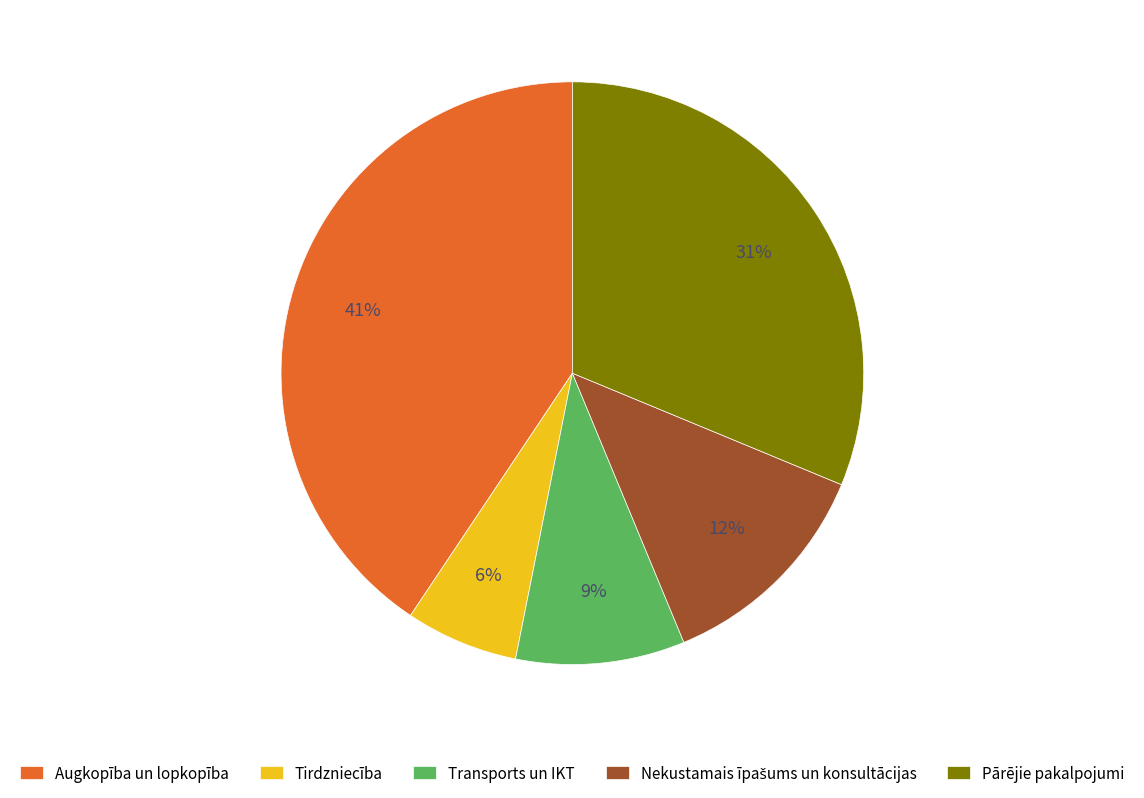

How many slices are in this pie chart?

5